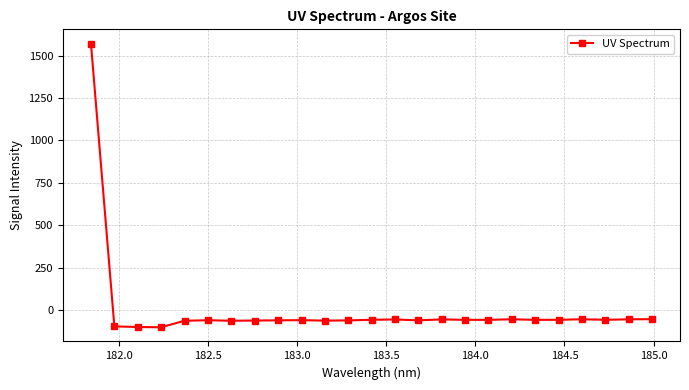

True or false: the data has more than 1 interior local peaks.

True